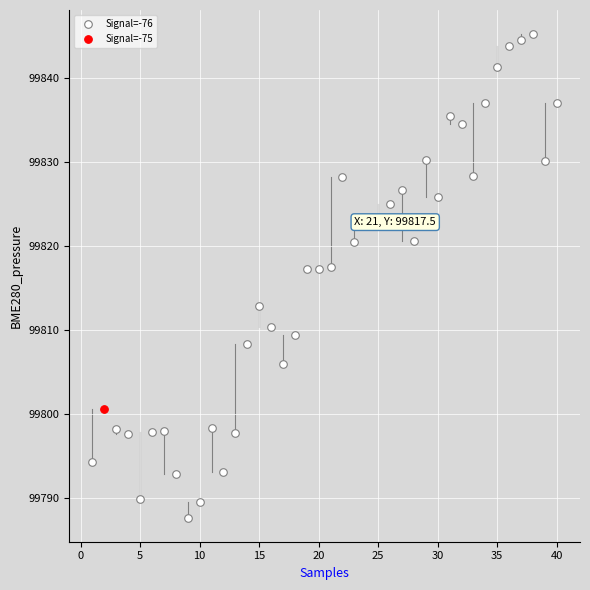

What are all the series names shown in the legend?

Signal=-76, Signal=-75